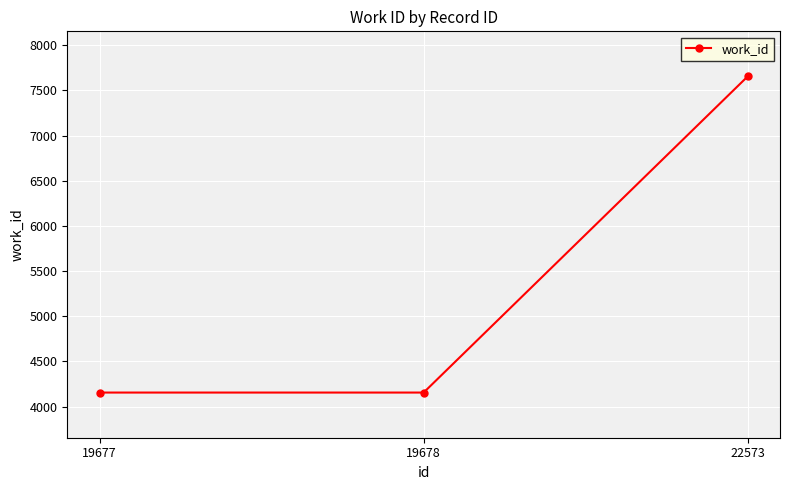

Which has a higher value, 19678 or 22573?

22573